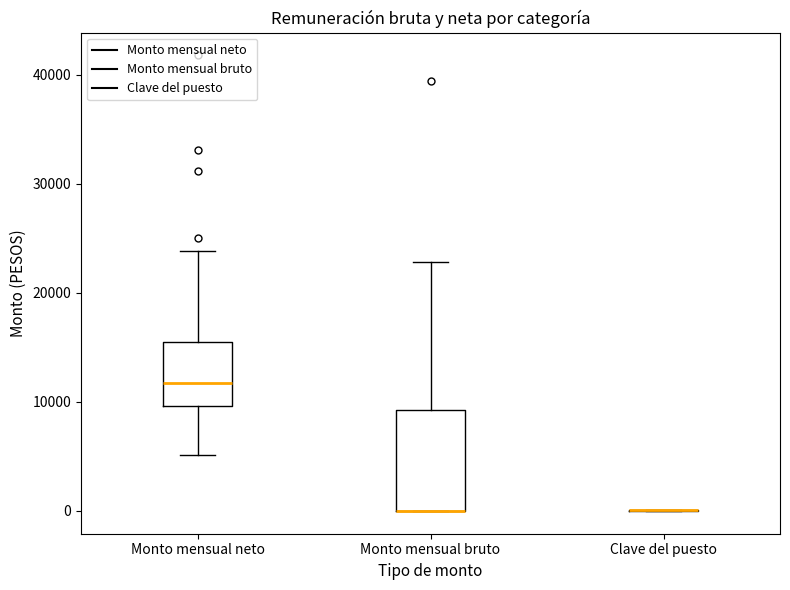

Comparing the boxes themselves (not the whiskers), which one is the tallest?

Monto mensual bruto